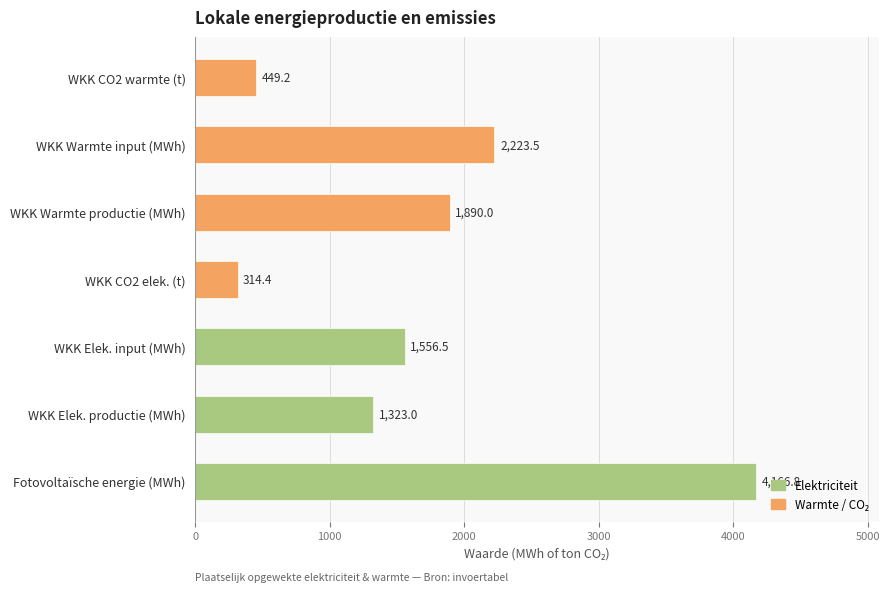

What is the smallest value displayed?

314.4